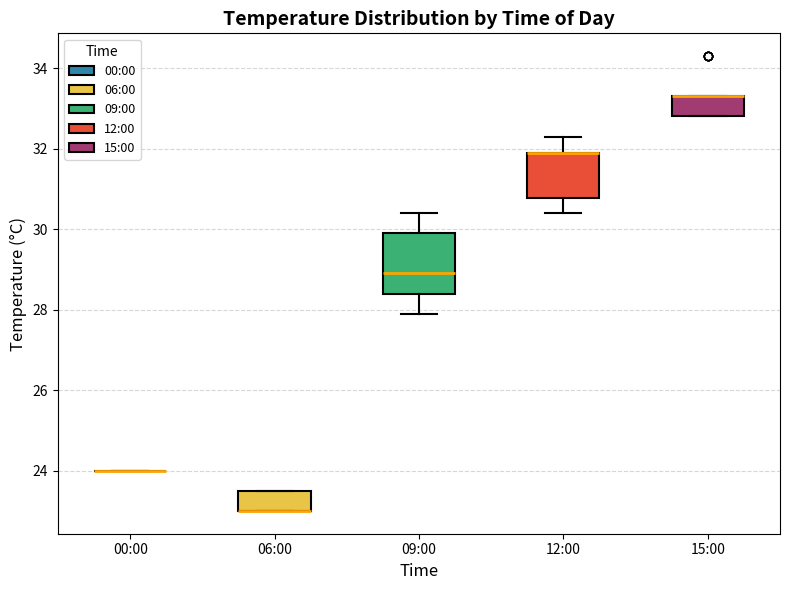

Where does the upper whisker of the box for 12:00 end on the y-axis? The values are not printed on the chart, so give them approximately, as read against the axis.

32.4